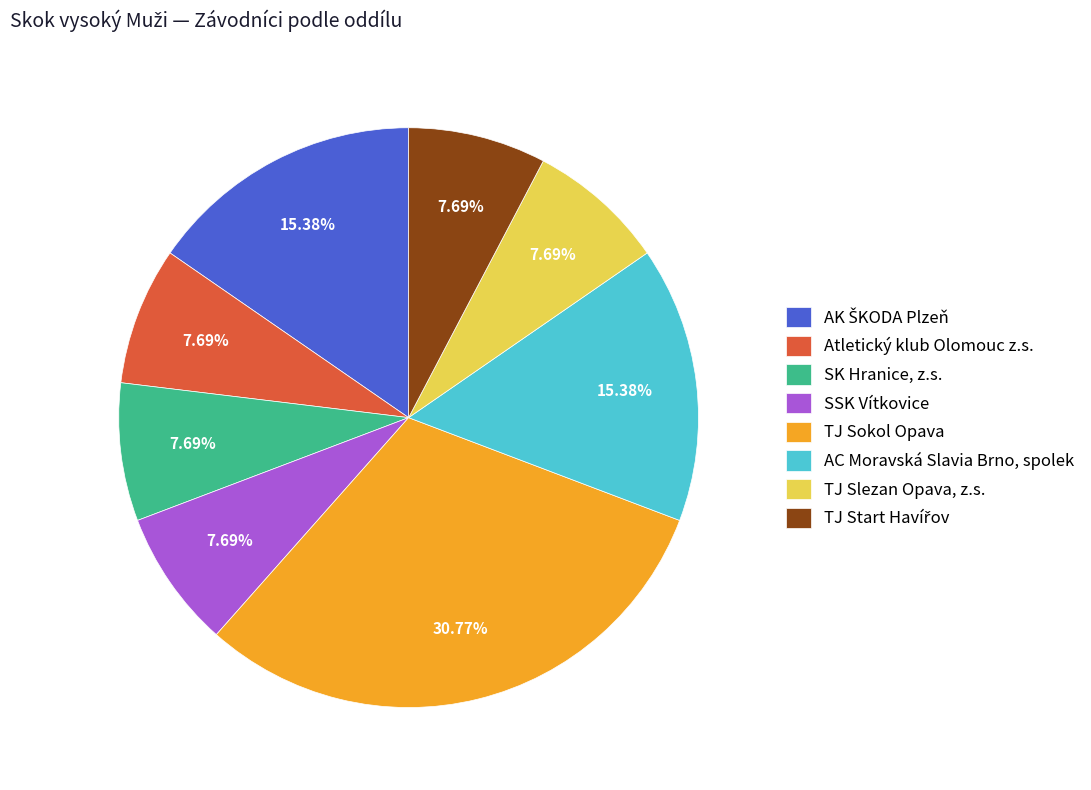

How much of the chart is everything except TJ Slezan Opava, z.s.?

92.3%